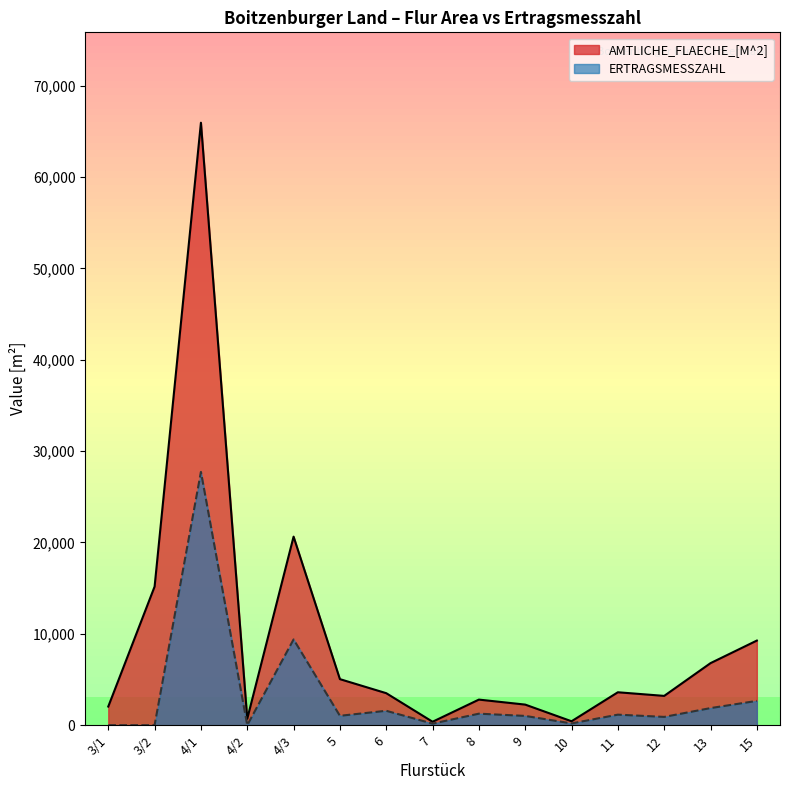

What is the difference between the highest and lowest values at 3/1?

2040